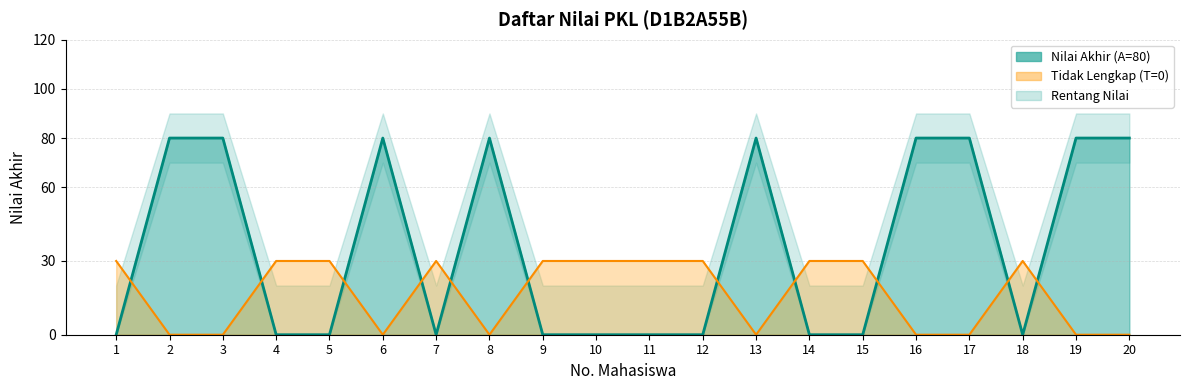

Which category has the highest value in the Upper Bound series?

1